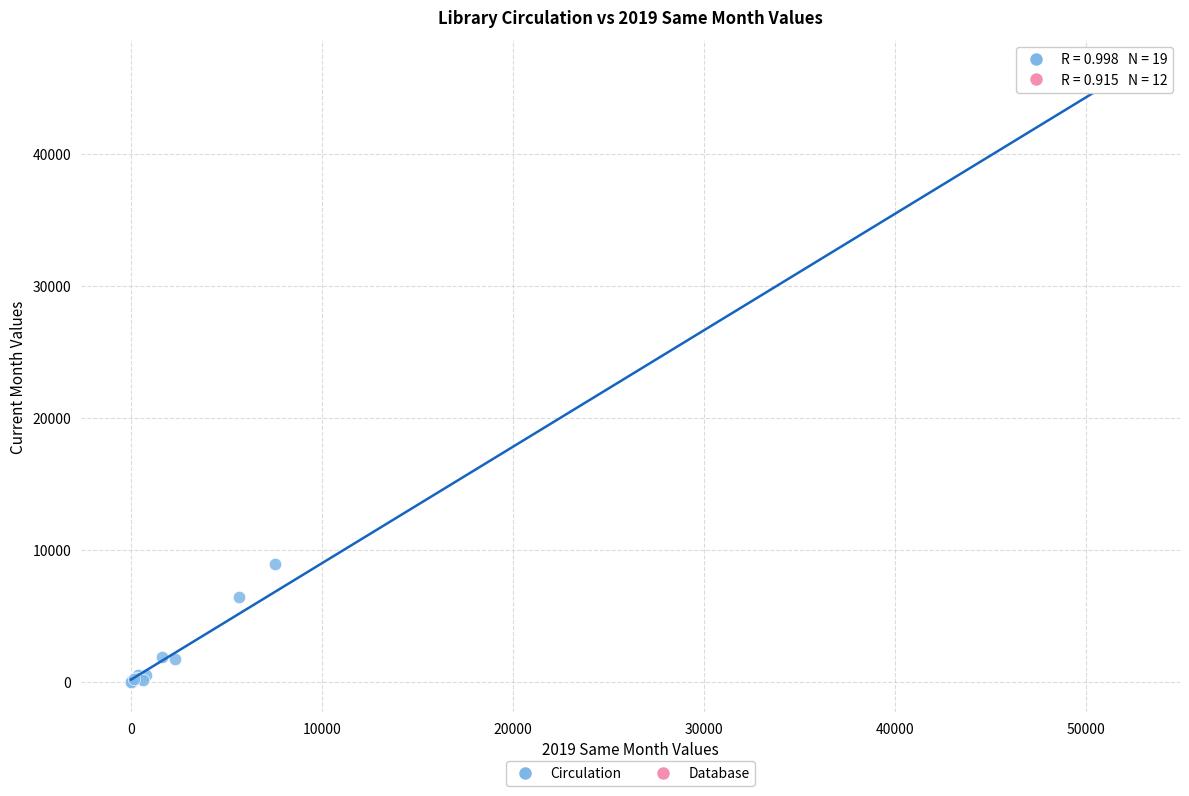

What Y value in the scatter plot is closest to 22946?

8935